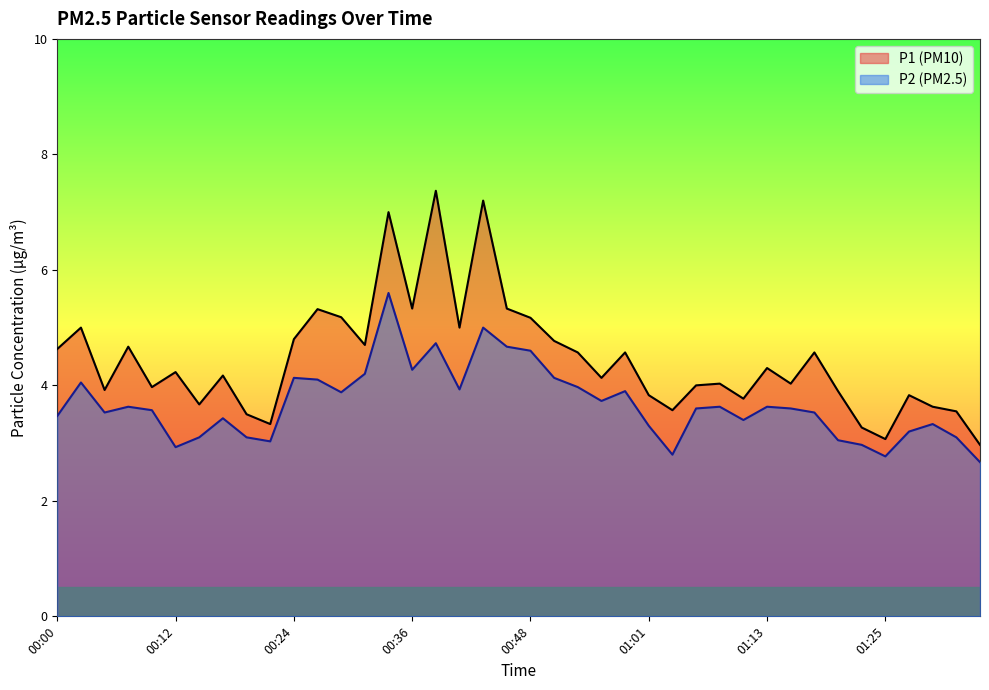

What is the difference between the maximum and minimum values in the P1 series?

4.4